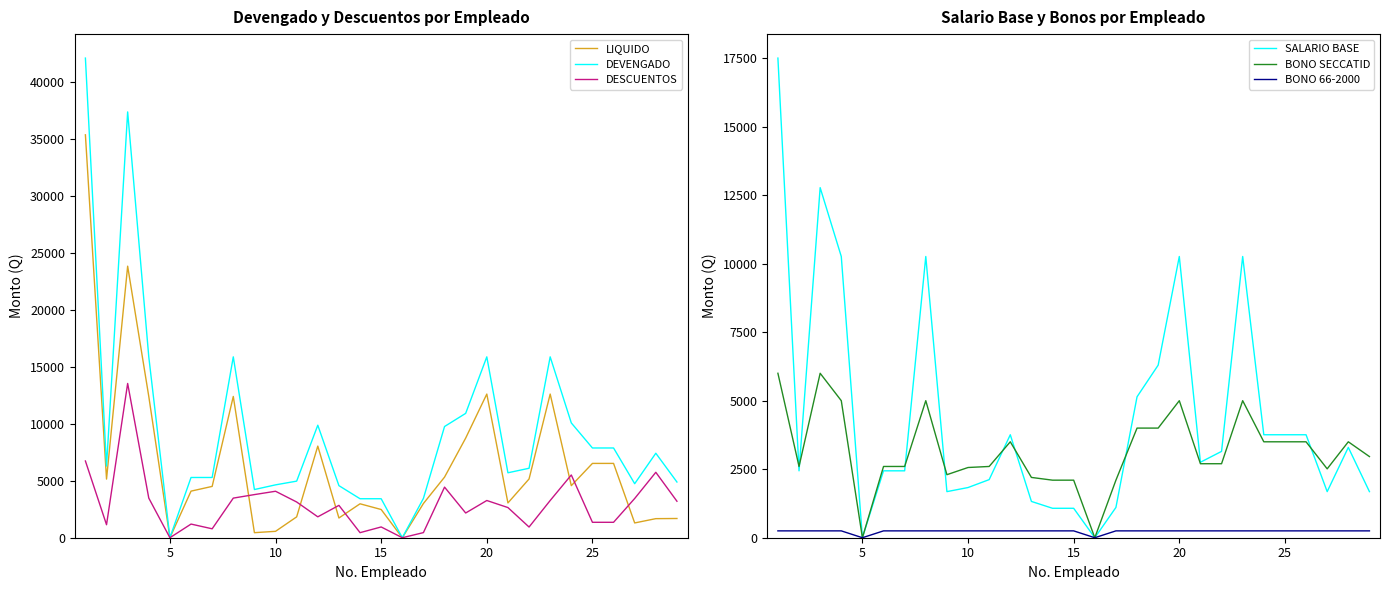

How many data points in DESCUENTOS are above 2841?

15